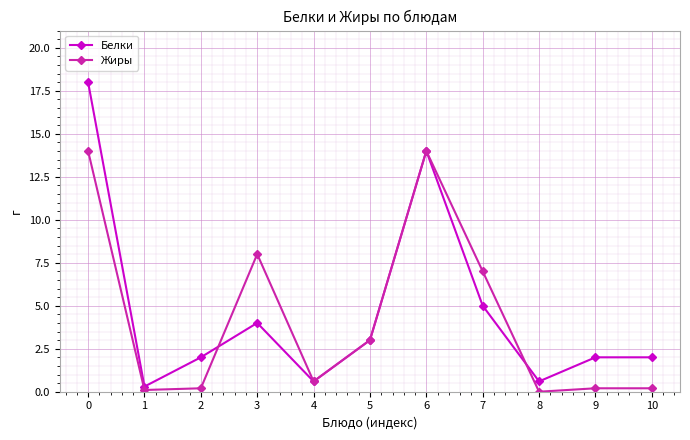

What is the spread (max minus min) of values at 9?

1.8